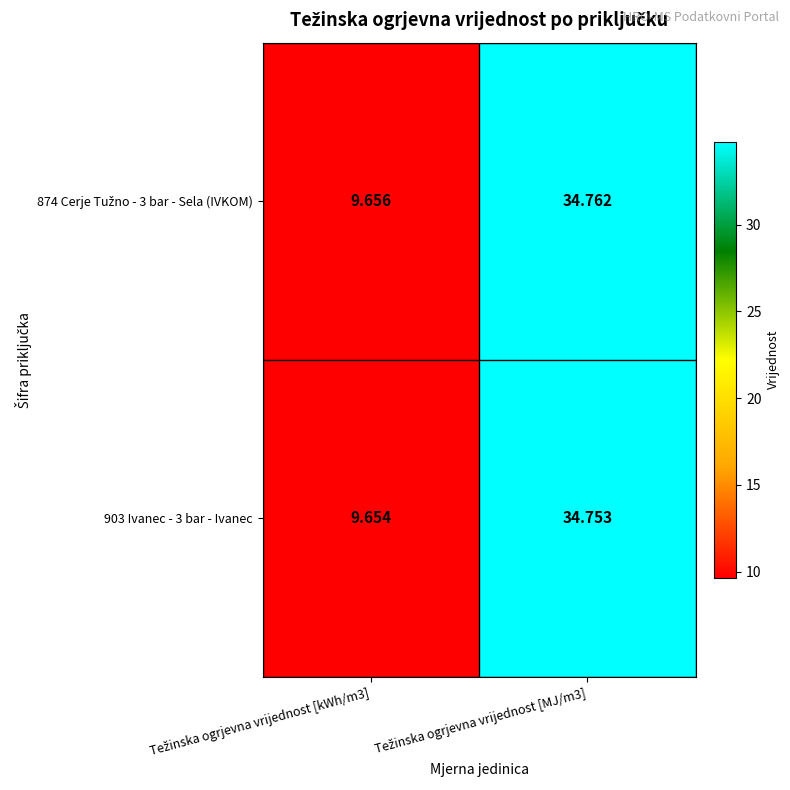

What is the total value across all series at Težinska ogrjevna vrijednost [kWh/m3]?

19.3